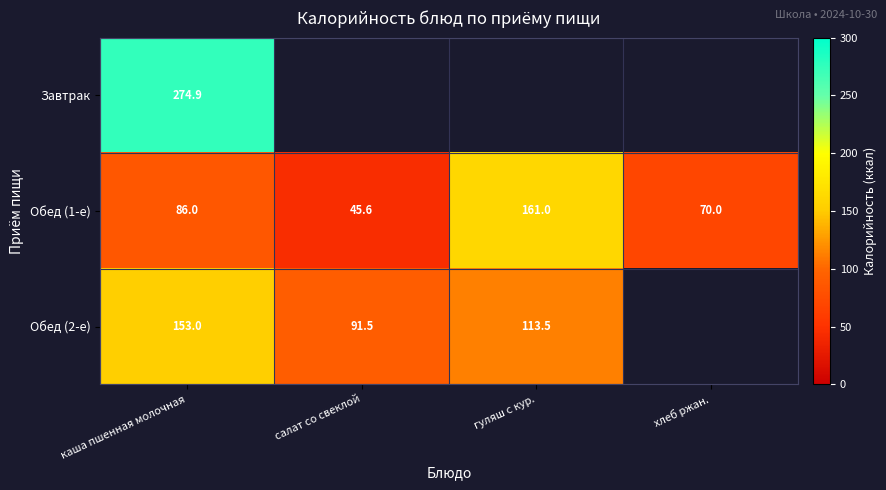

Where is Обед (1-е) nearest to the value 103?

каша пшенная молочная